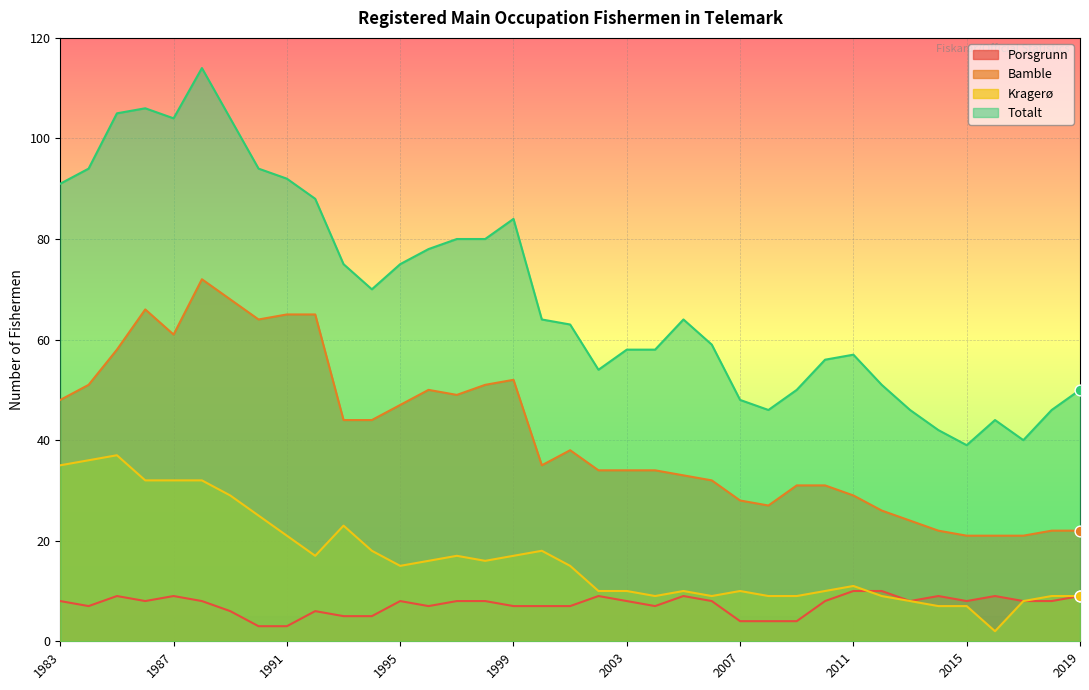

At which category is the sum across all series the highest?

1988